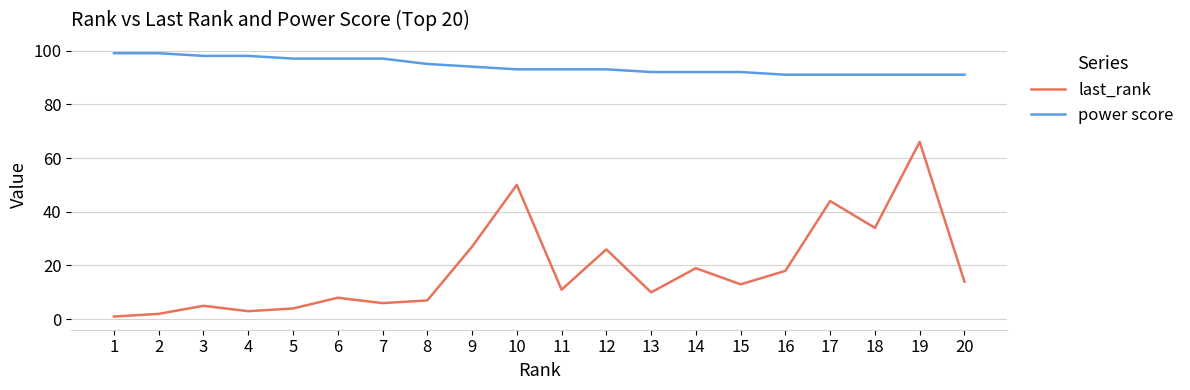

List the series in order of their peak value, lowest first.

last_rank, power score